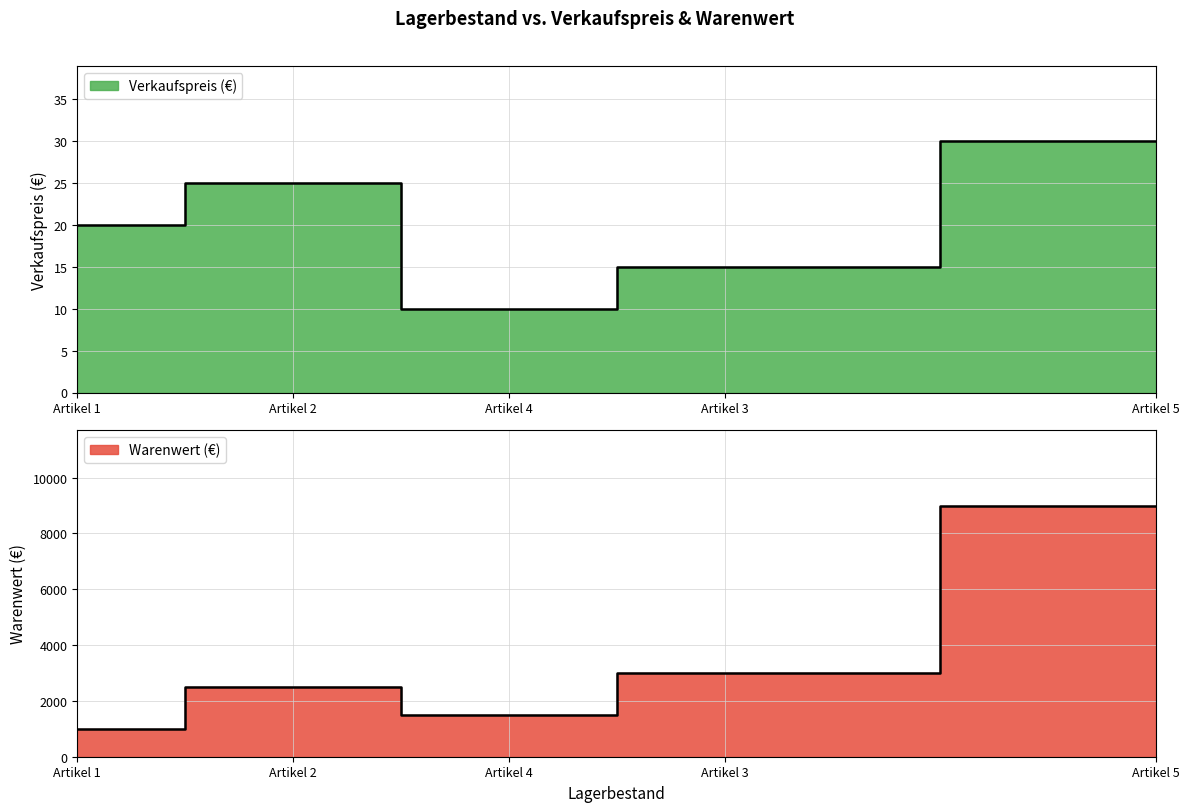

What is the total value across all series at Artikel 3?

3015